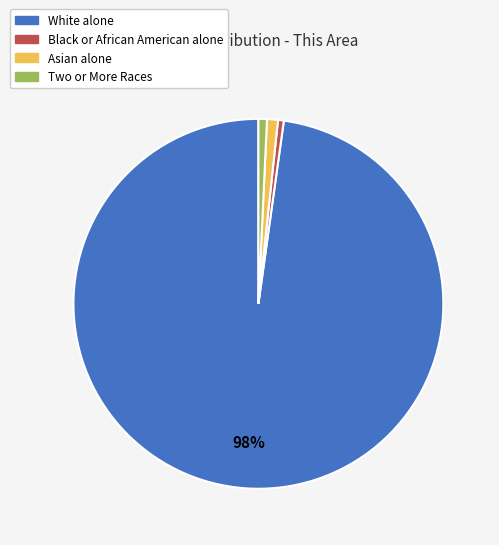

What is the largest slice in the pie chart?

White alone